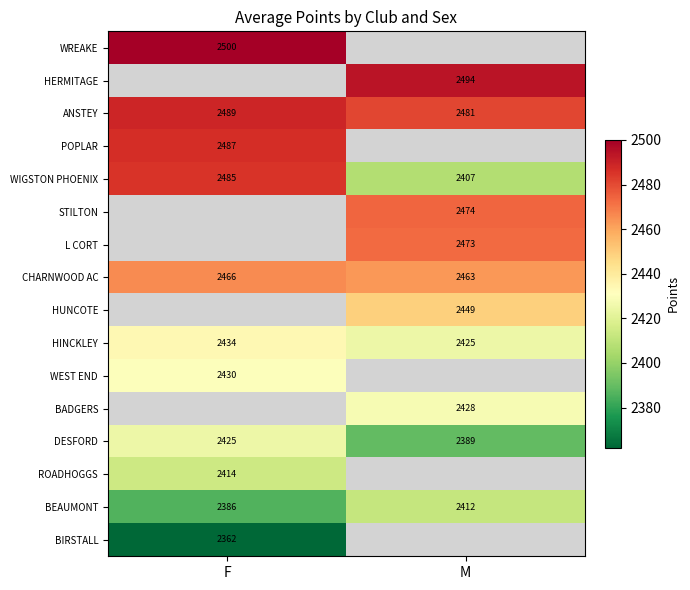

The WIGSTON PHOENIX series shows 2485 at F. True or false?

True